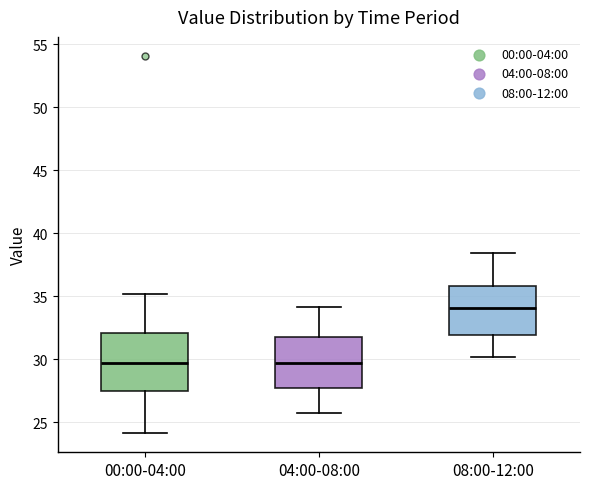

Reading left to right, read every box against the y-axis: the position of its median line, the range the box covers, and the ends of its whiskers. The values are not printed on the chart, so give them approximately, as read against the axis.

00:00-04:00: median 29.5, box 27.5 to 32.0, whiskers 24.0 to 35.0
04:00-08:00: median 29.5, box 27.5 to 31.5, whiskers 25.5 to 34.0
08:00-12:00: median 34.0, box 32.0 to 36.0, whiskers 30.0 to 38.5